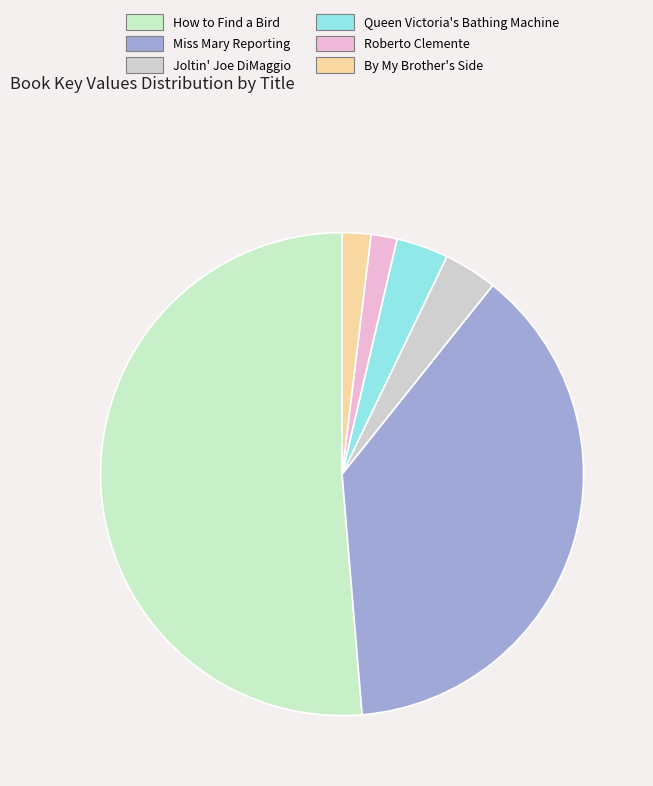

The Joltin' Joe DiMaggio slice represents 14% of the pie. True or false?

False